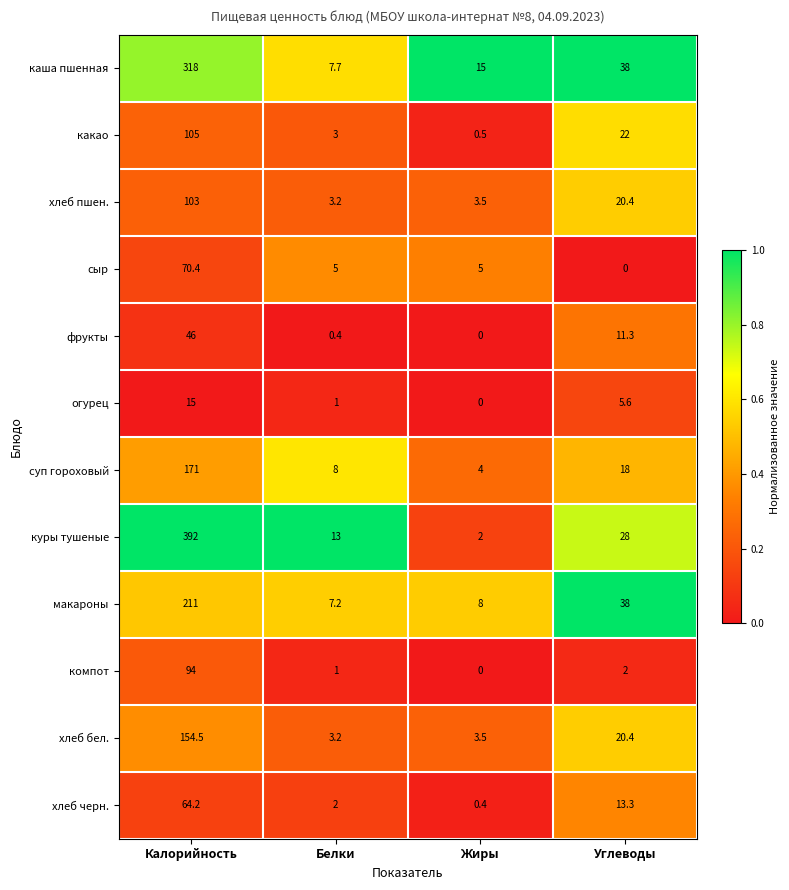

The value of суп гороховый at Калорийность is 171.0. True or false?

True